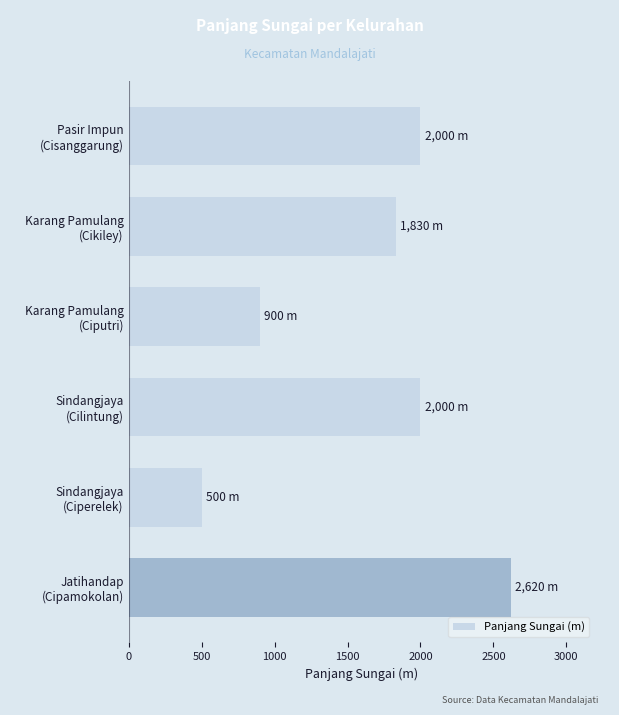

Reading top to bottom, transcribe all the data shown in this chart.

2000	1830	900	2000	500	2620